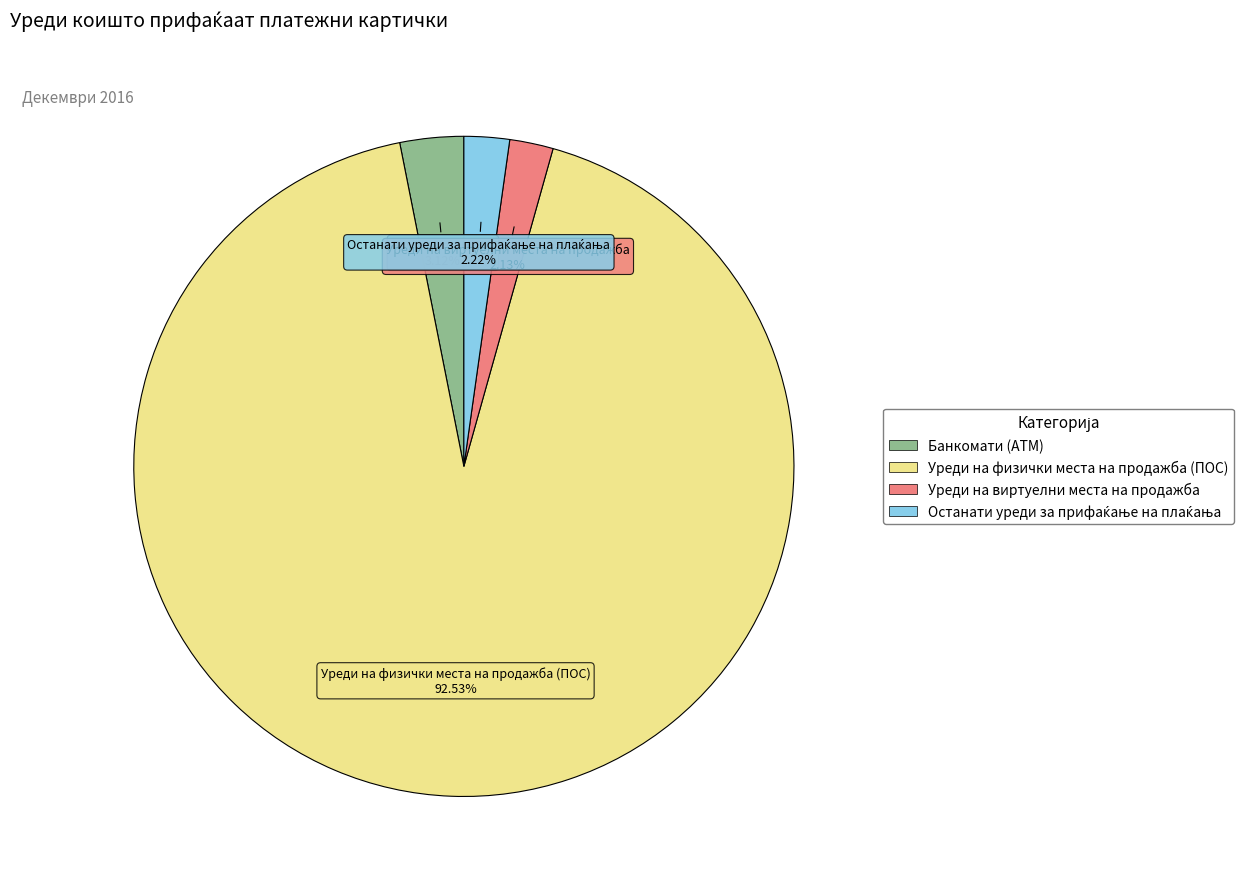

Is there a majority slice in this chart?

Yes